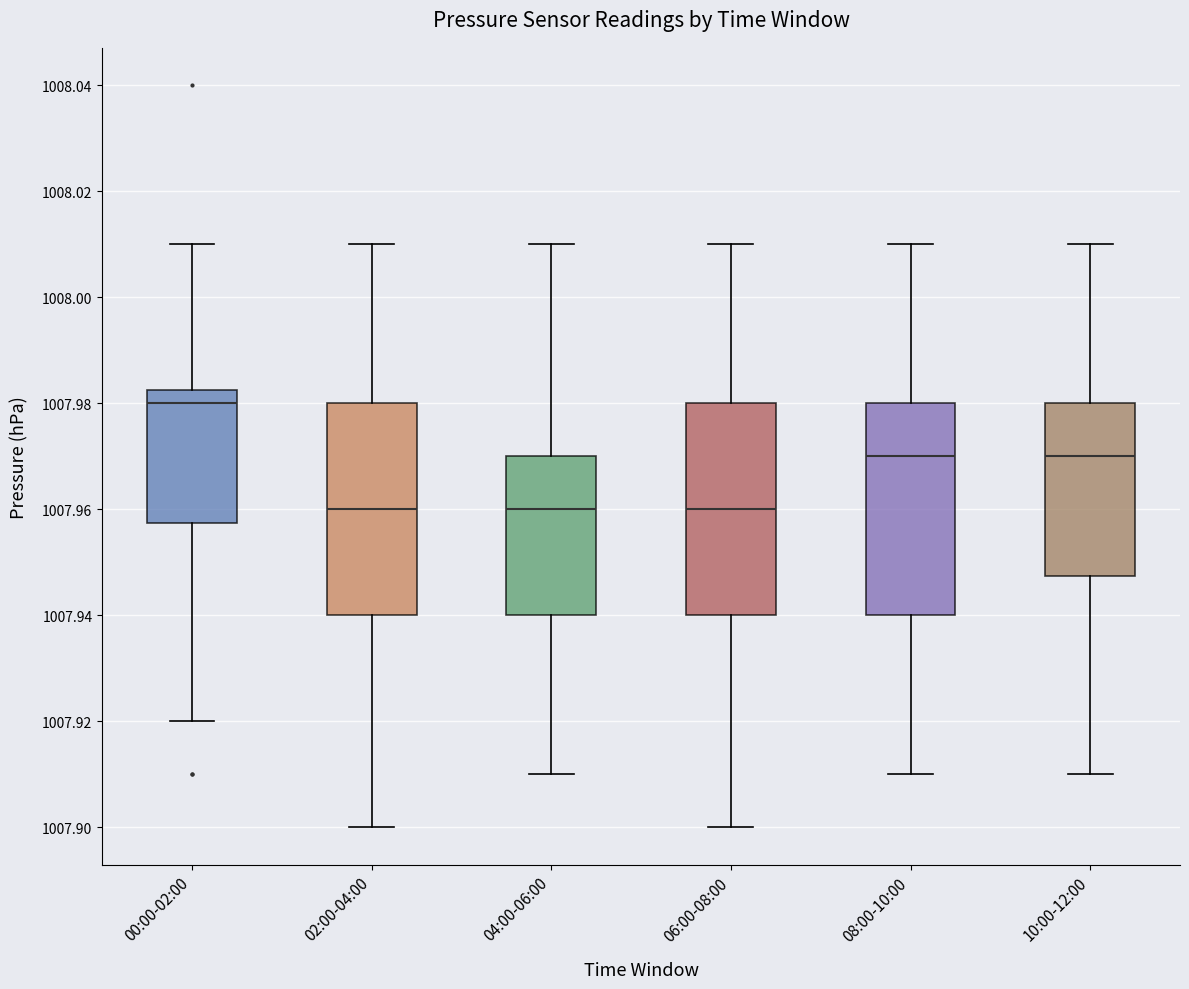

Reading left to right, transcribe this box plot: for each box, give where its median line is, the range the box spans, and where its two whiskers end, as read against the y-axis. The values are not printed on the chart, so give them approximately, as read against the axis.

00:00-02:00: median 1007.980, box 1007.958 to 1007.982, whiskers 1007.920 to 1008.010
02:00-04:00: median 1007.960, box 1007.940 to 1007.980, whiskers 1007.900 to 1008.010
04:00-06:00: median 1007.960, box 1007.940 to 1007.970, whiskers 1007.910 to 1008.010
06:00-08:00: median 1007.960, box 1007.940 to 1007.980, whiskers 1007.900 to 1008.010
08:00-10:00: median 1007.970, box 1007.940 to 1007.980, whiskers 1007.910 to 1008.010
10:00-12:00: median 1007.970, box 1007.948 to 1007.980, whiskers 1007.910 to 1008.010